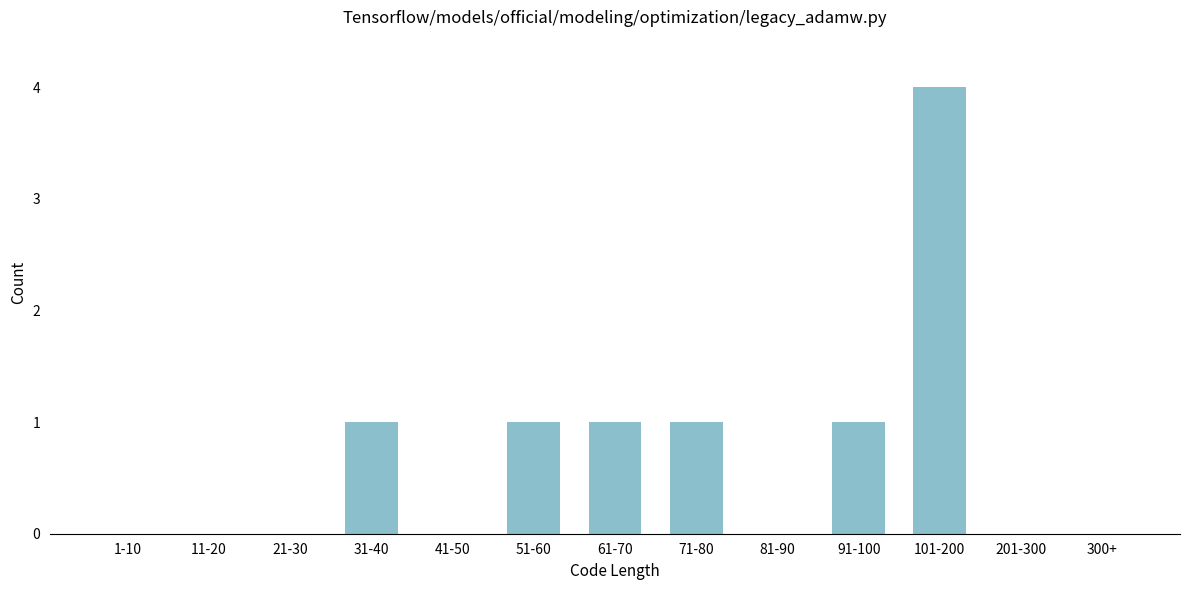

Reading left to right, extract all data points from this chart.

1-10=0	11-20=0	21-30=0	31-40=1	41-50=0	51-60=1	61-70=1	71-80=1	81-90=0	91-100=1	101-200=4	201-300=0	300+=0